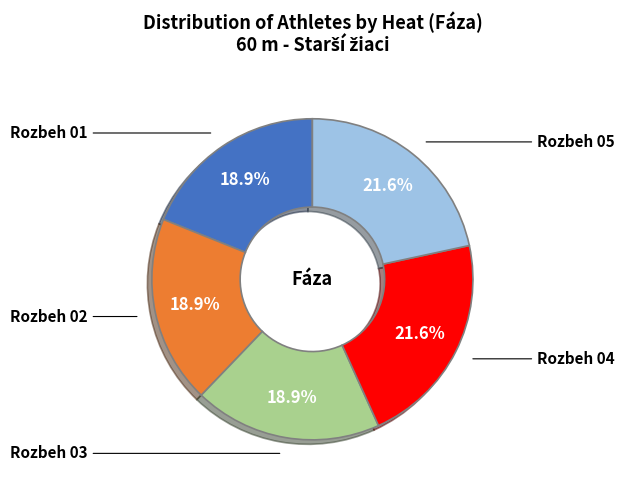

How many segments does this pie chart have?

5